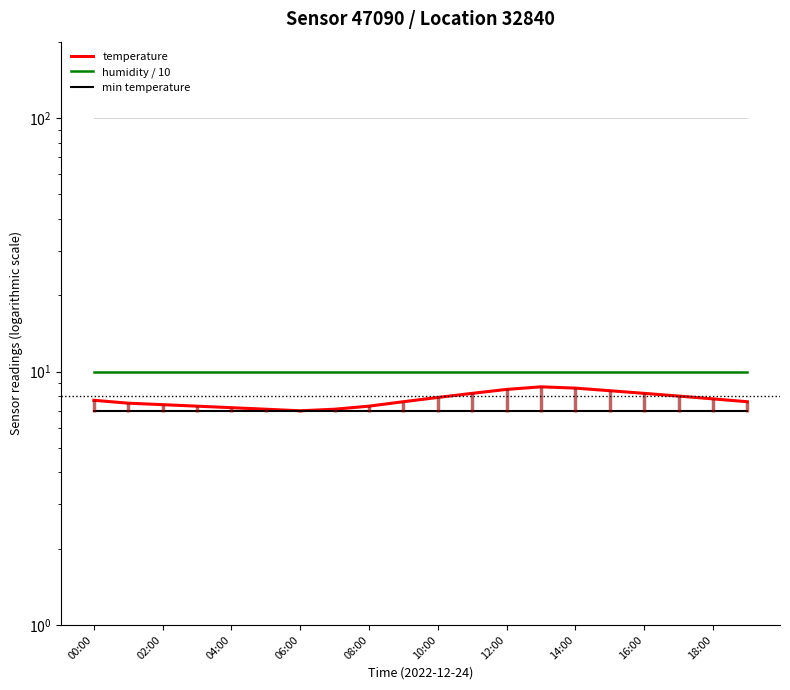

What is the sum of the humidity / 10 values at 16:00 and 02:00?

20.0